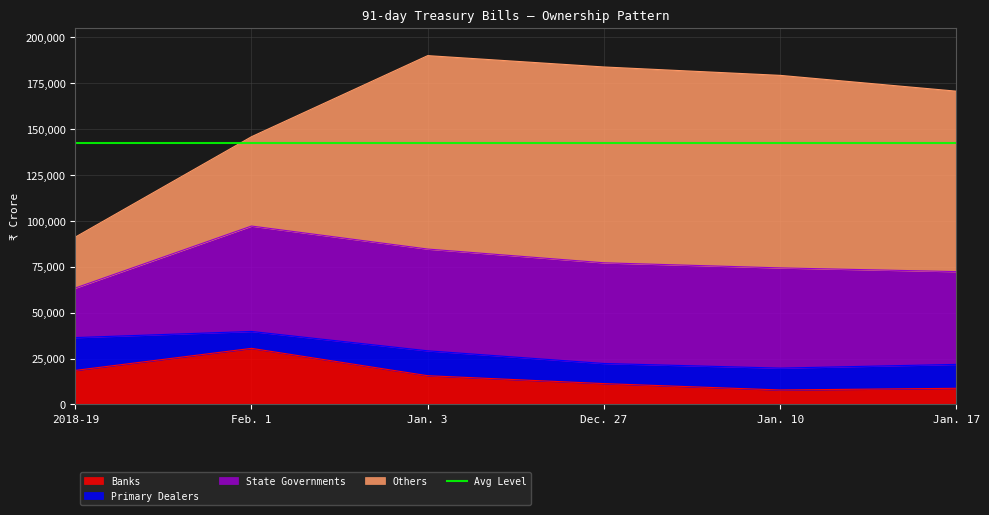

What is the difference between the State Governments values at Jan. 3 and Jan. 17?

4885